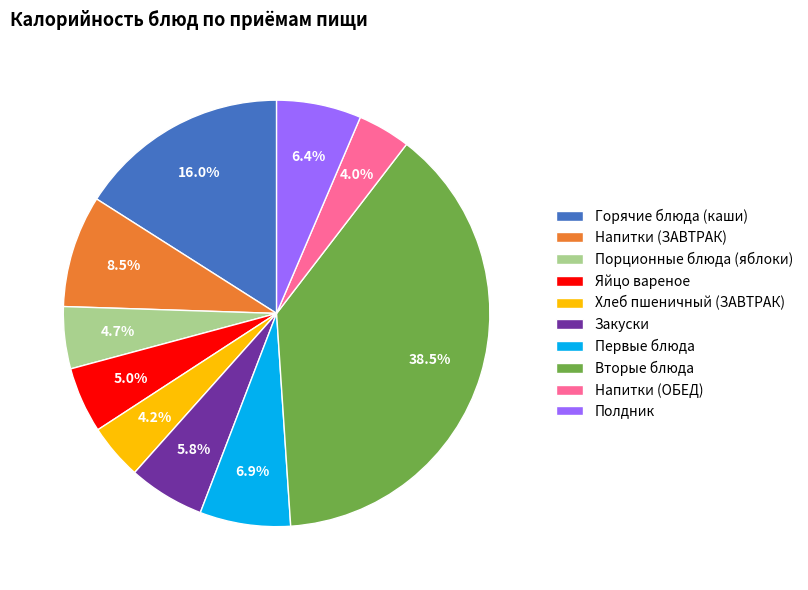

What is the largest slice in the pie chart?

Вторые блюда